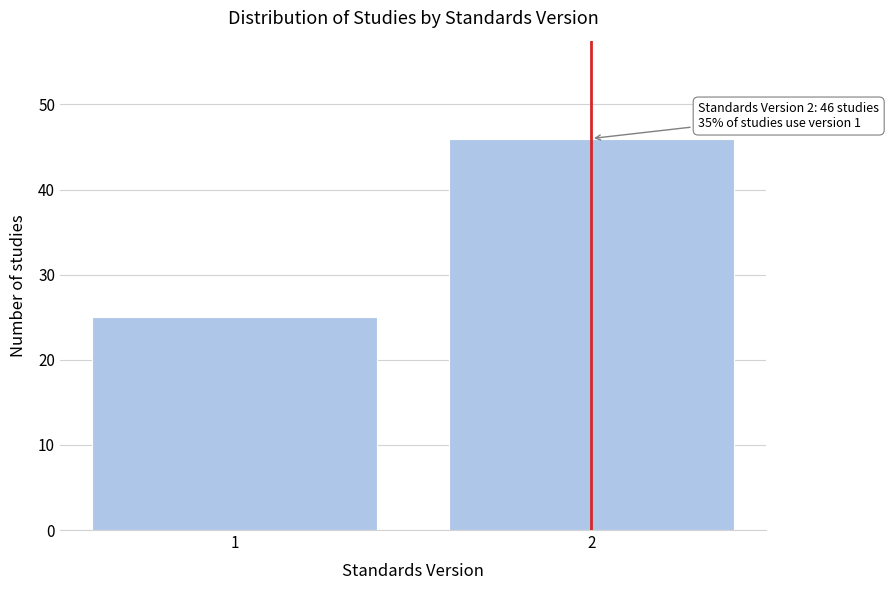

Reading left to right, extract all data points from this chart.

1=25	2=46